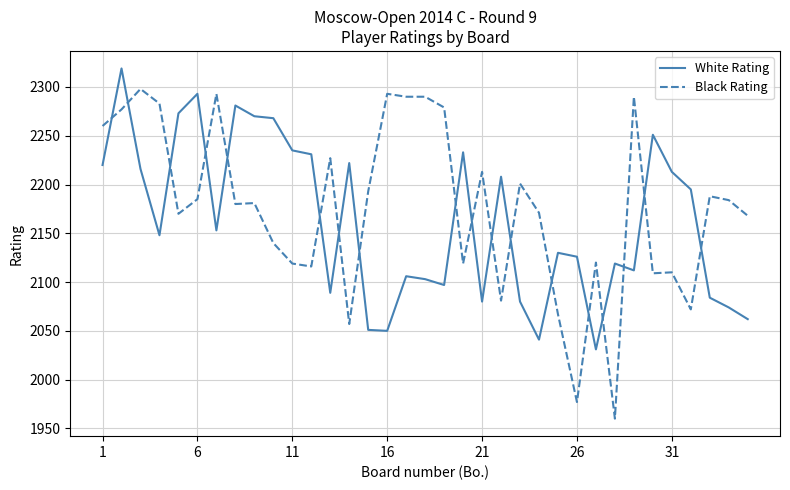

What are all the series names shown in the legend?

White Rating, Black Rating